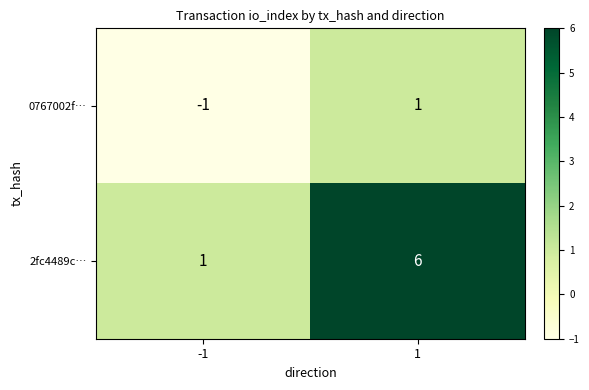

The 2fc4489c… series shows 6 at 1. True or false?

True